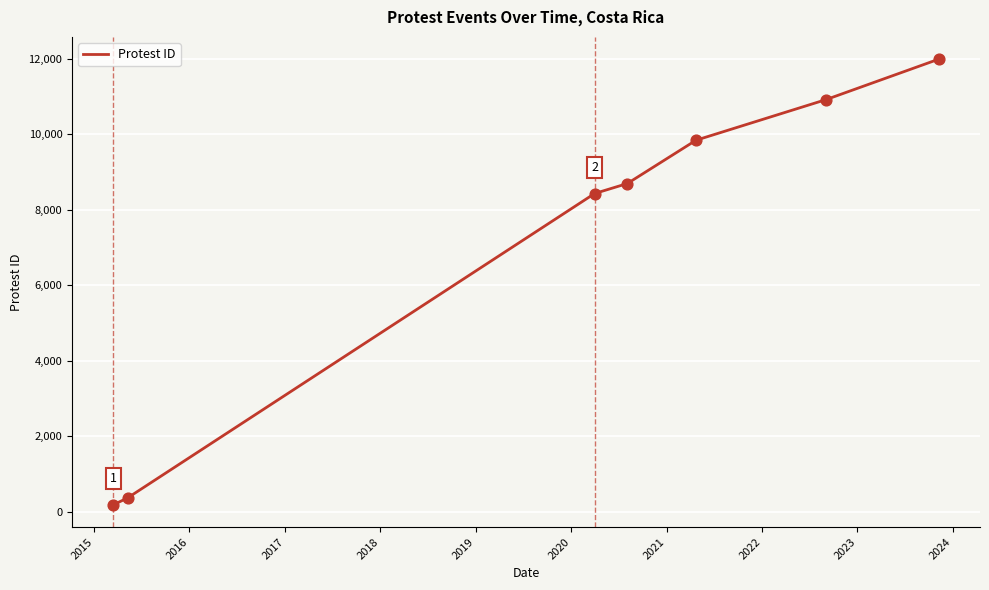

What is the maximum value shown in the chart?

11990